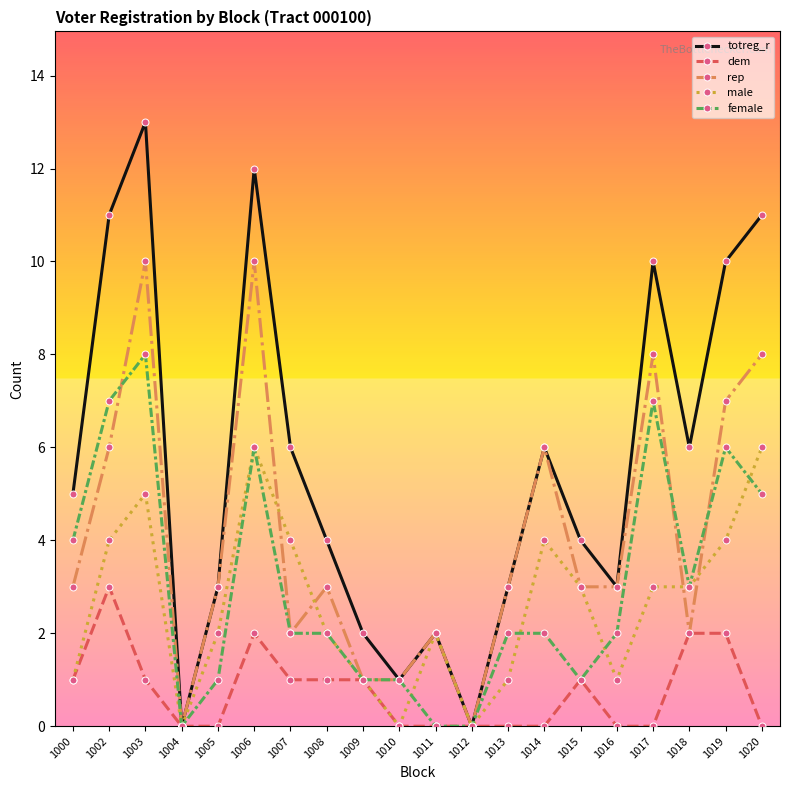

What is the approximate value of male at 1014?

4